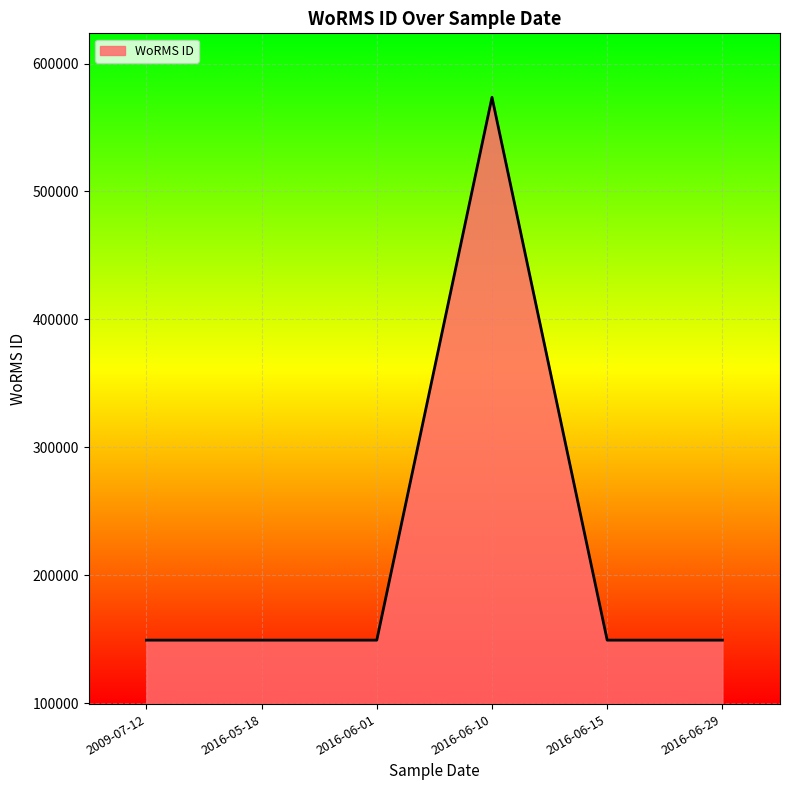

How many values exceed 149186?

1